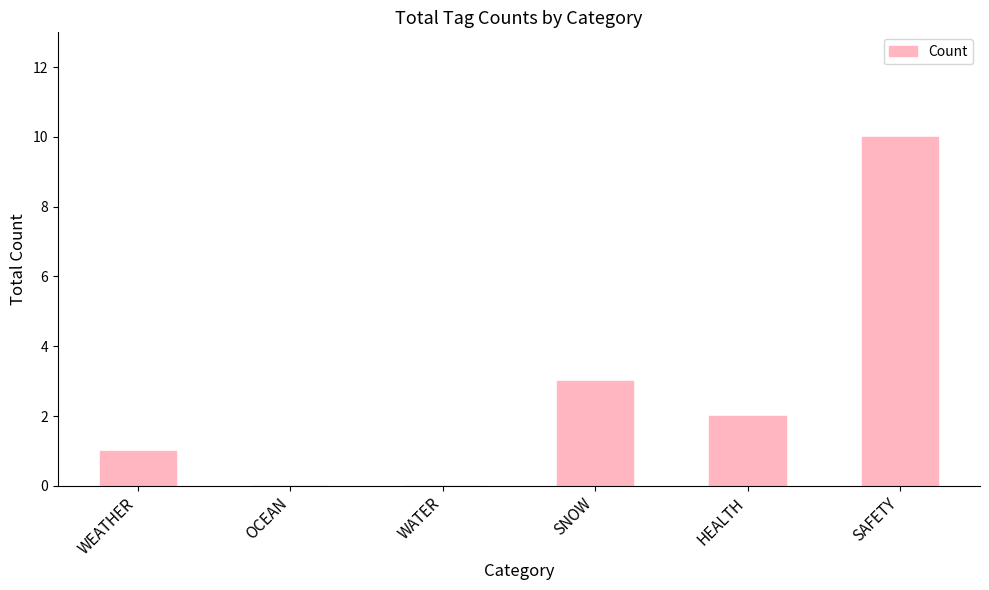

Are the bars horizontal?

No